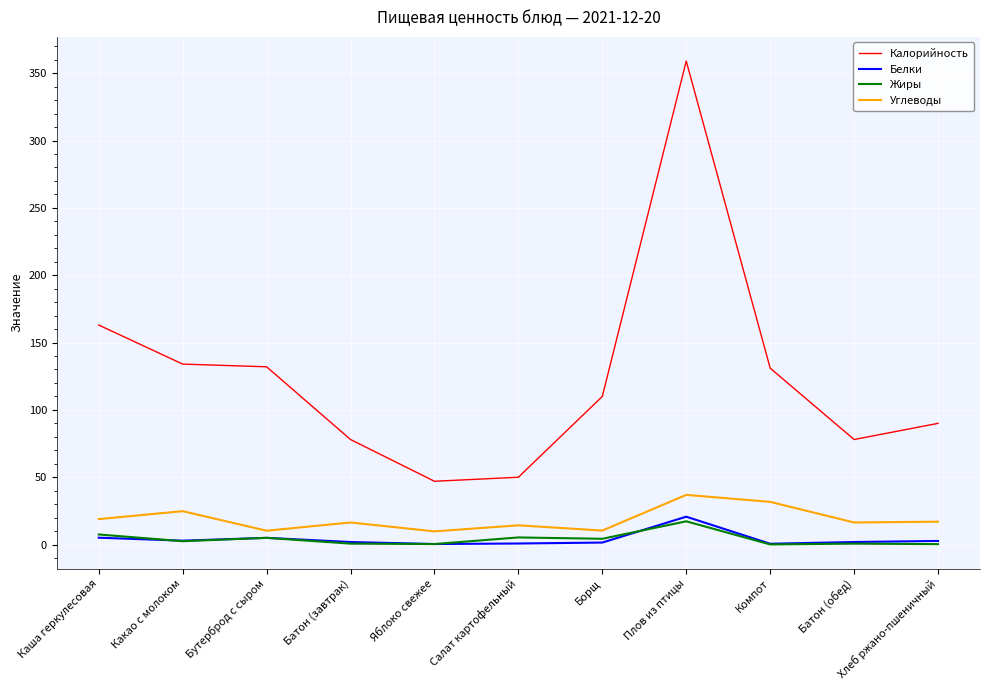

True or false: Калорийность and Белки intersect in this chart.

False